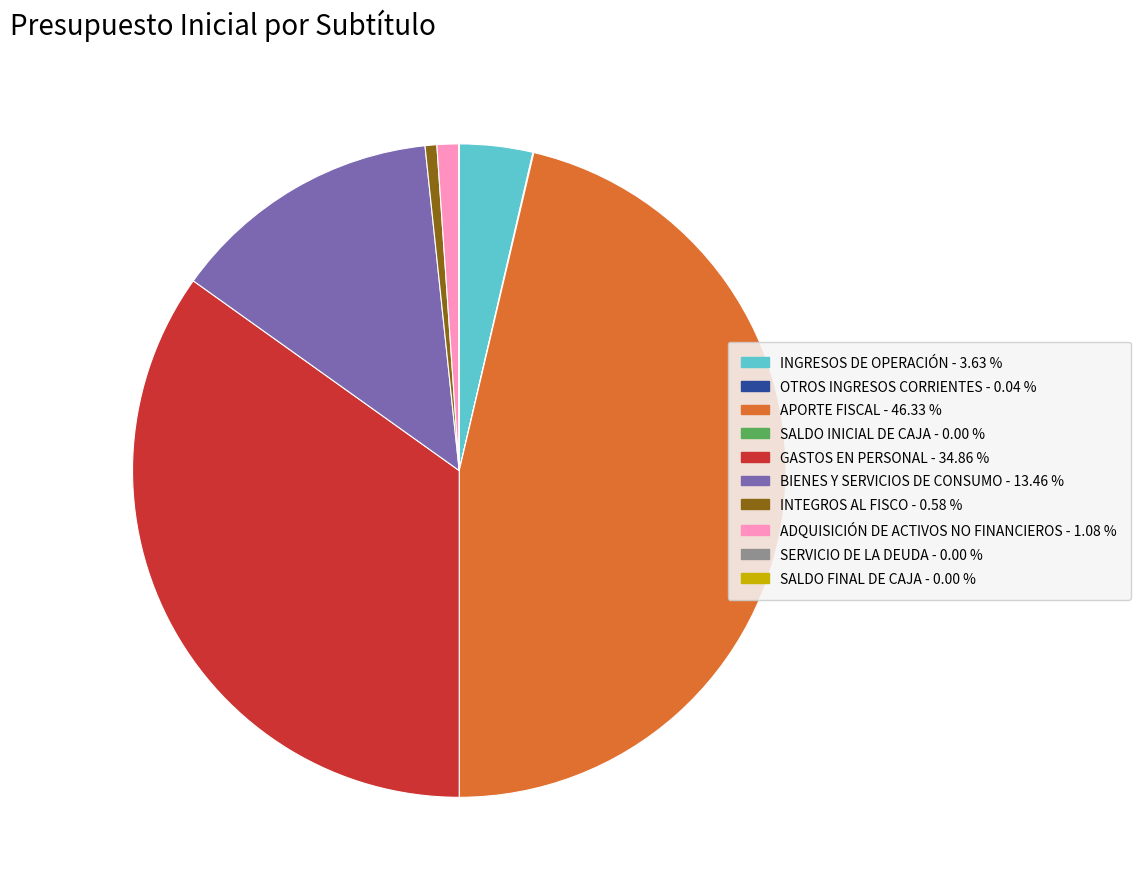

Does any single category account for the majority?

No